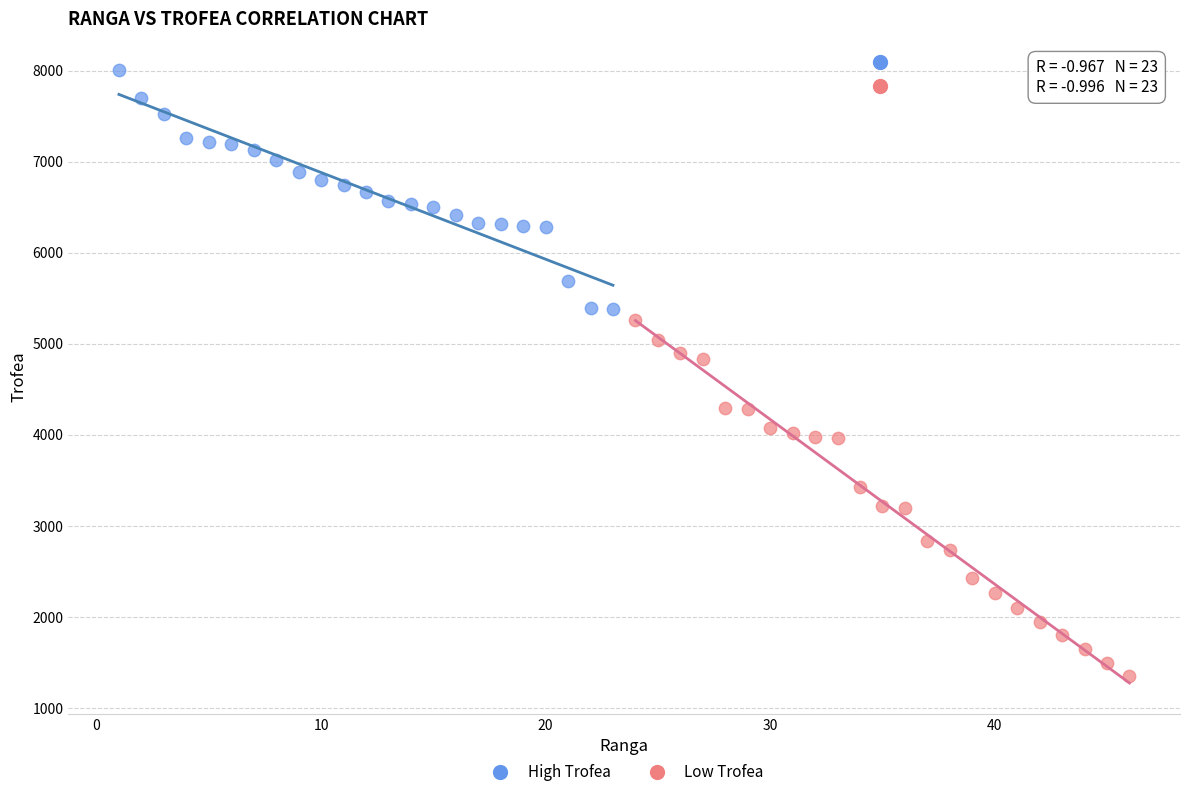

Which series contains the highest Y value?

High Trofea